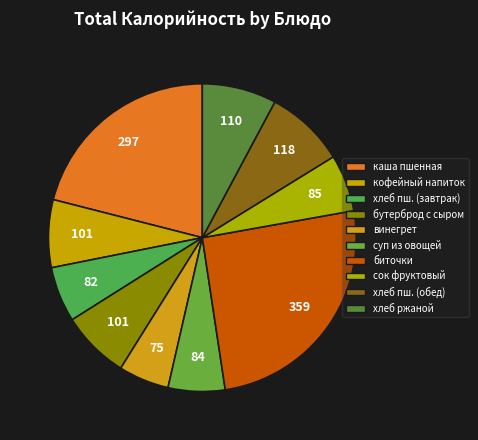

How many segments does this pie chart have?

10